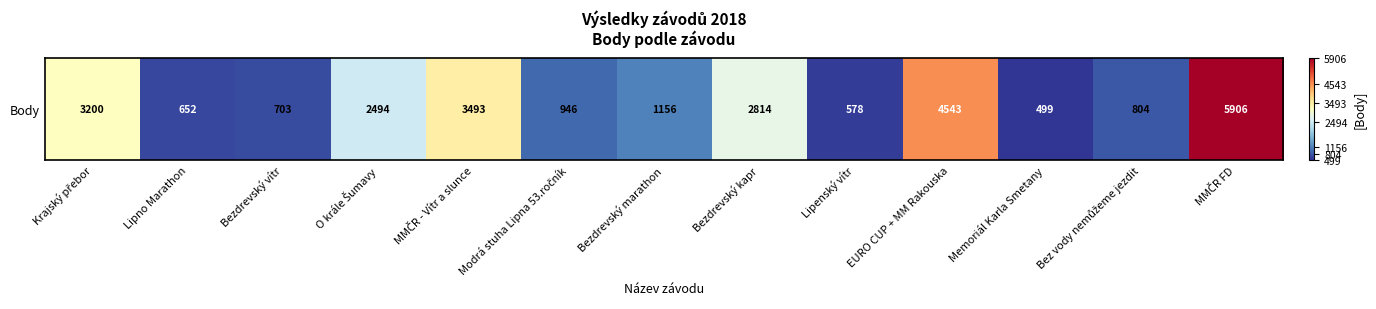

Is it true that the value at EURO CUP + MM Rakouska is 4543?

True